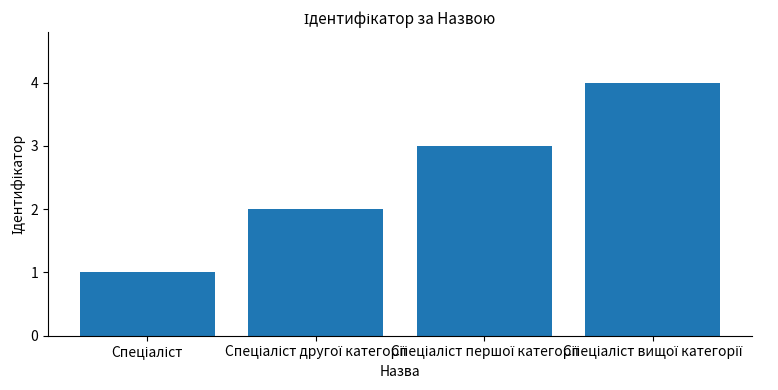

What is the greatest value displayed?

4